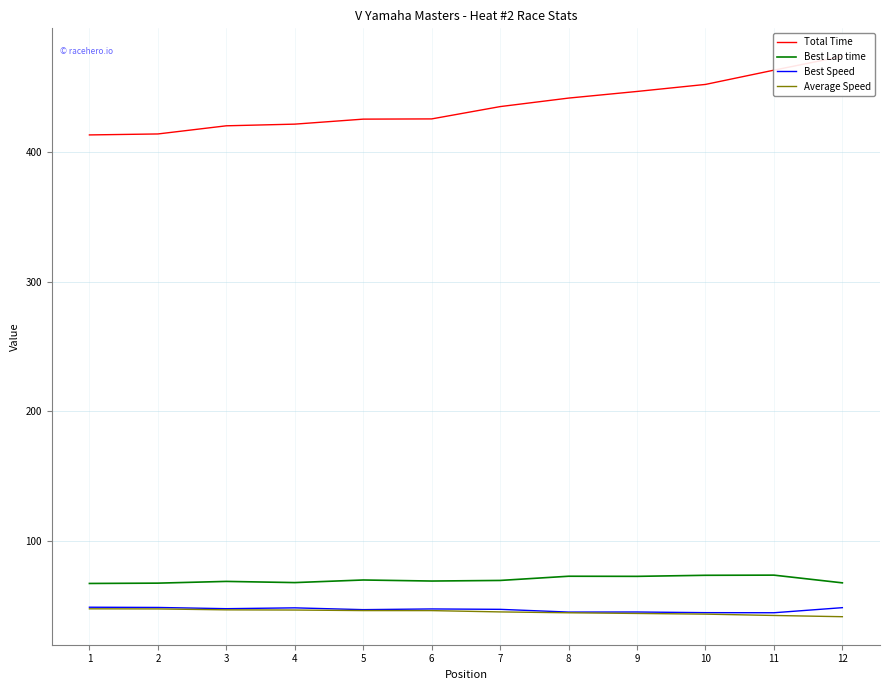

True or false: Best Speed and Best Lap time intersect in this chart.

False